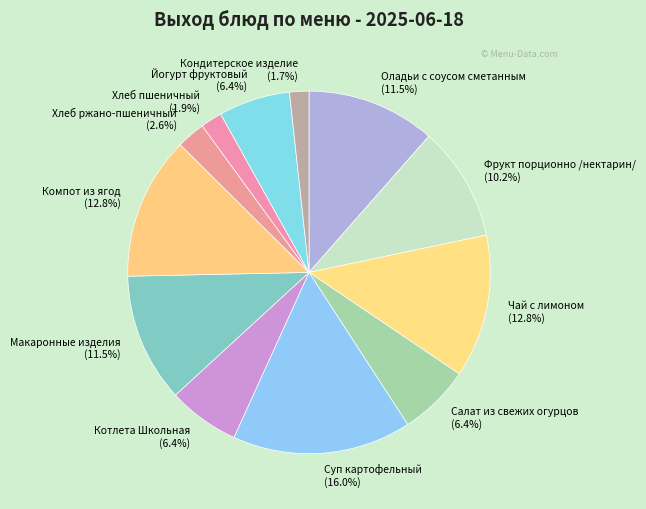

Does Оладьи с соусом сметанным account for over 50% of the chart?

No